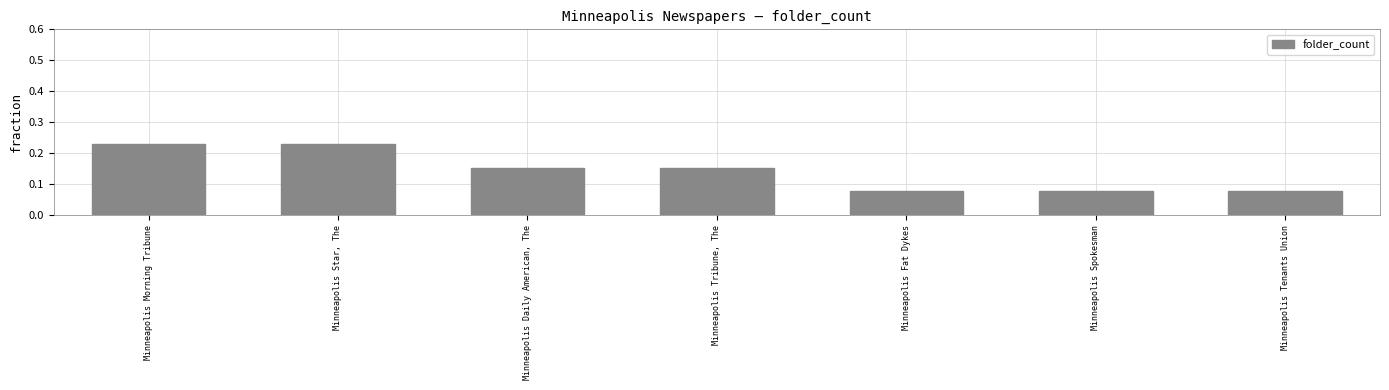

What is the sum of the values at Minneapolis Tribune, The and Minneapolis Morning Tribune?

0.4